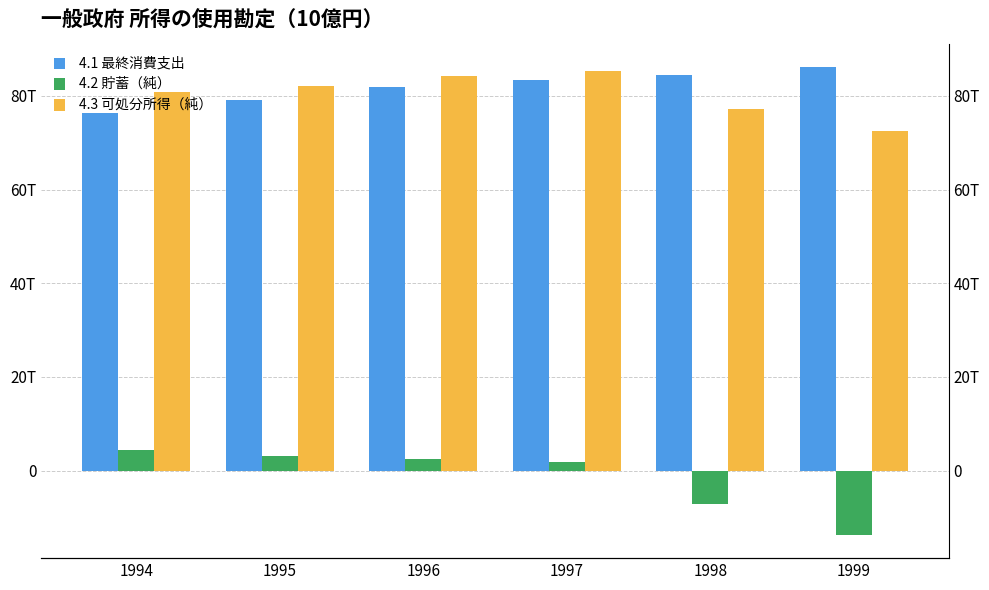

Is the value of 4.1 最終消費支出 at 1999 greater than the value of 4.2 貯蓄（純） at 1998?

Yes